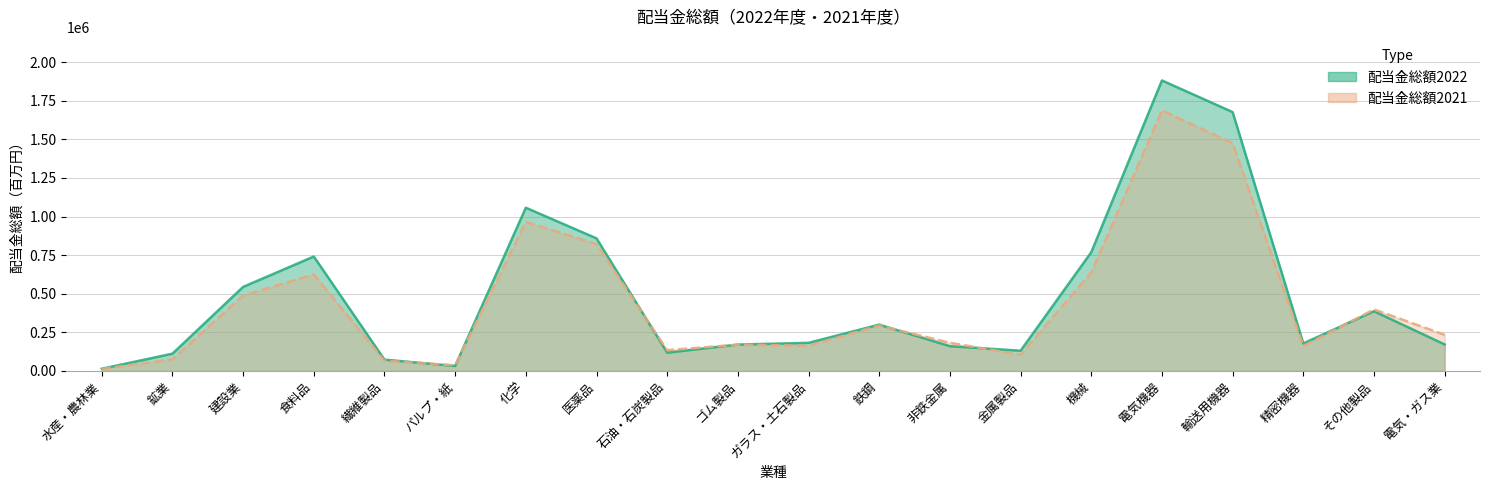

Where is the first local maximum for 配当金総額2021?

食料品